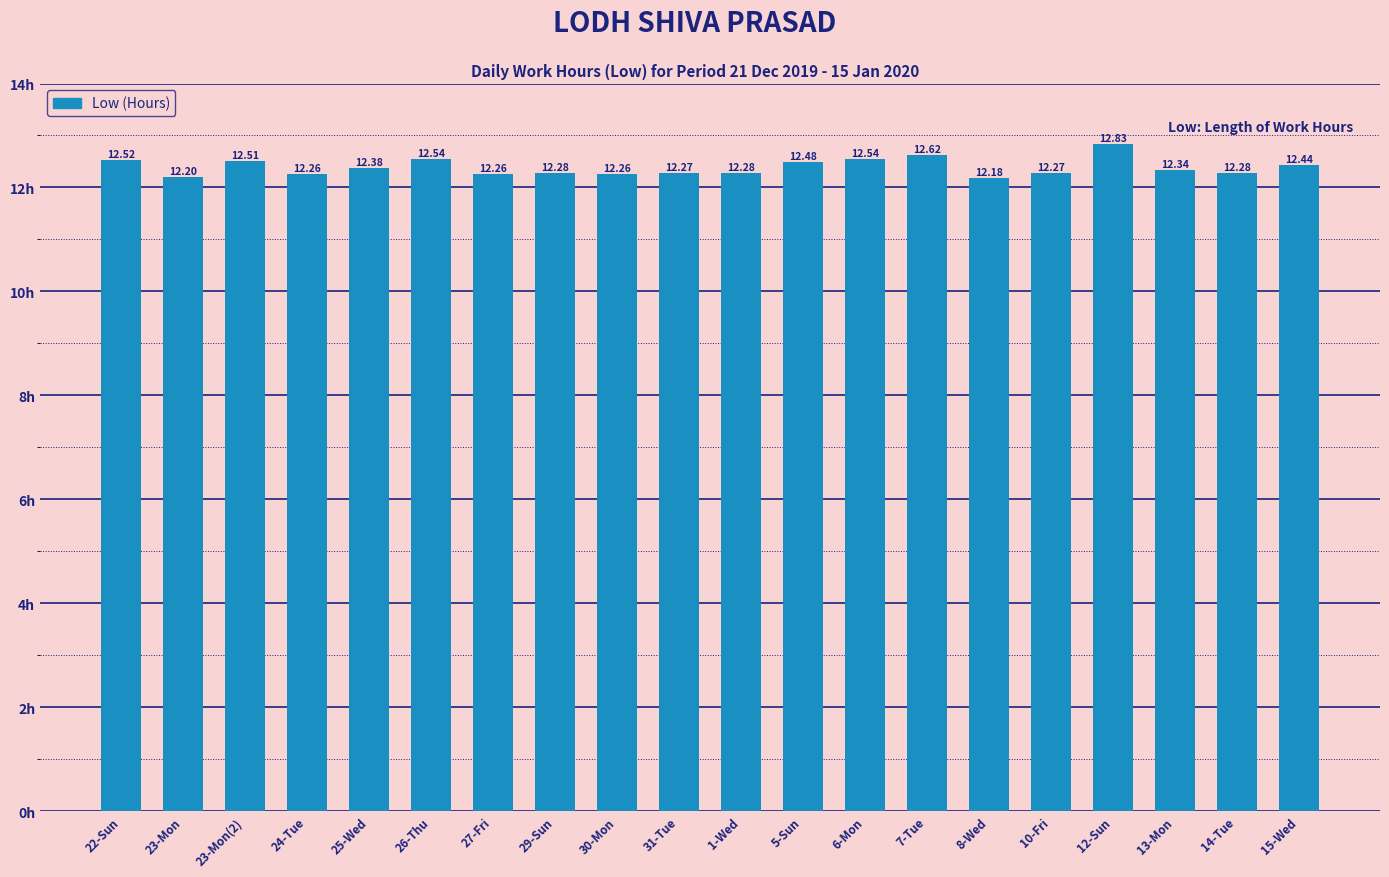

What is the value of the 5th bar from the left?

12.4